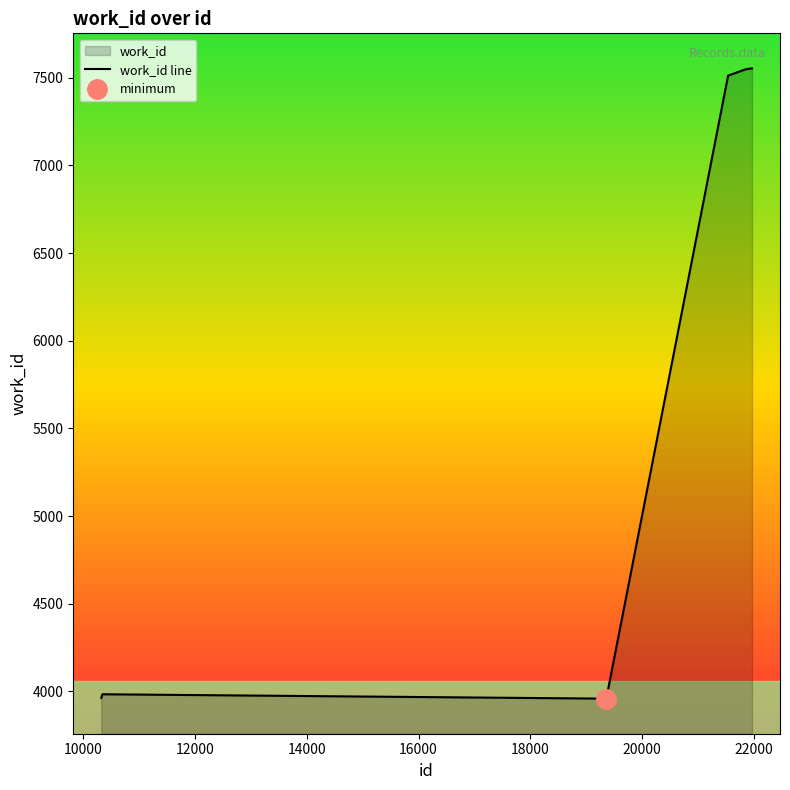

What is the minimum value for work_id line?

3959